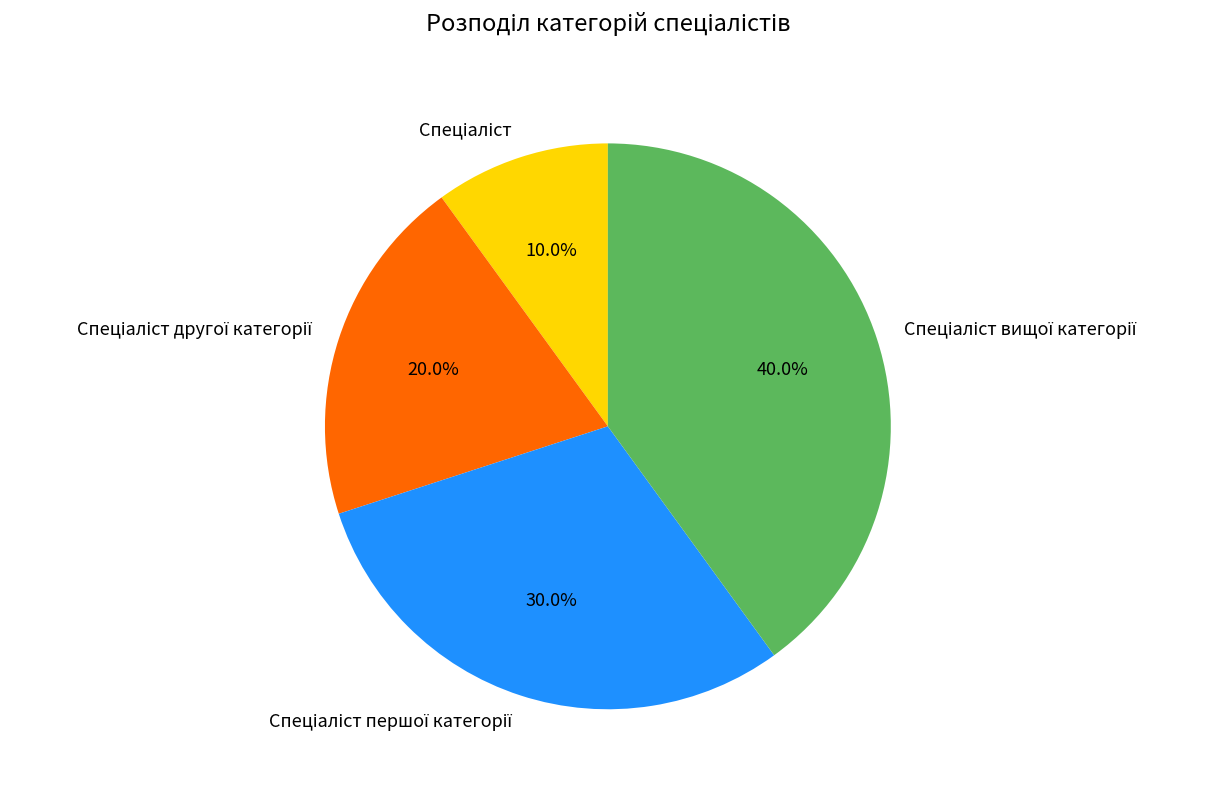

Is there a majority slice in this chart?

No